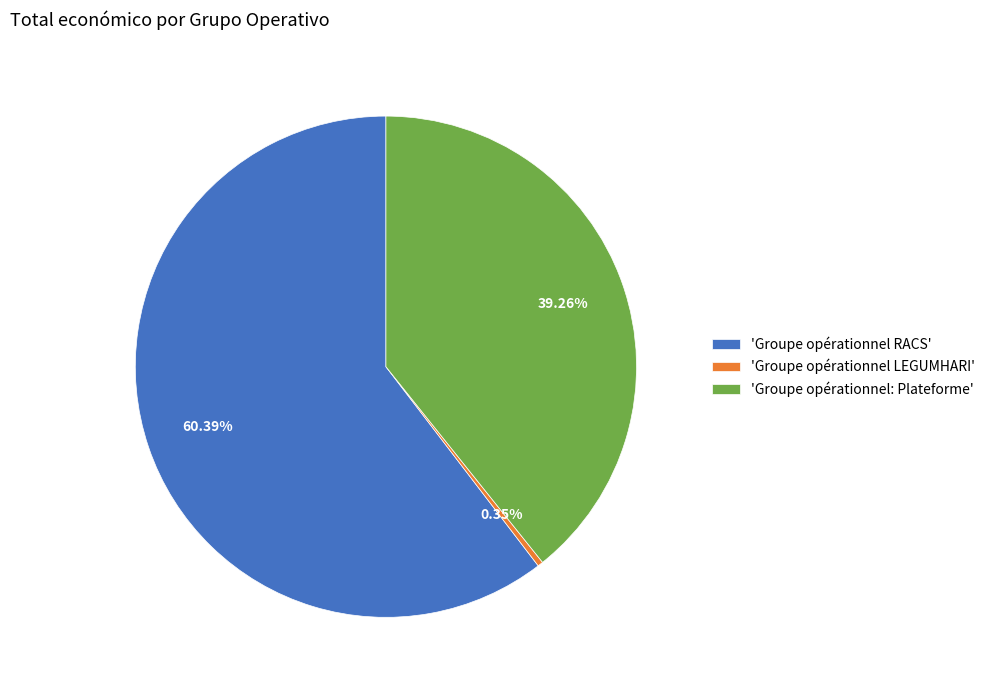

To the nearest percent, what is the average slice percentage?

33%